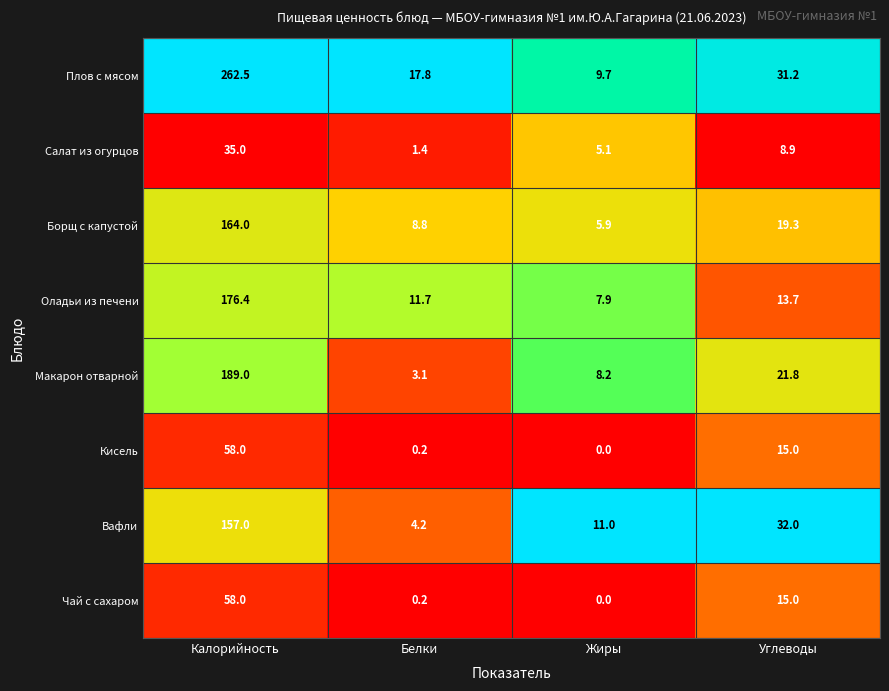

At which label does Борщ с капустой first exceed 19?

Калорийность